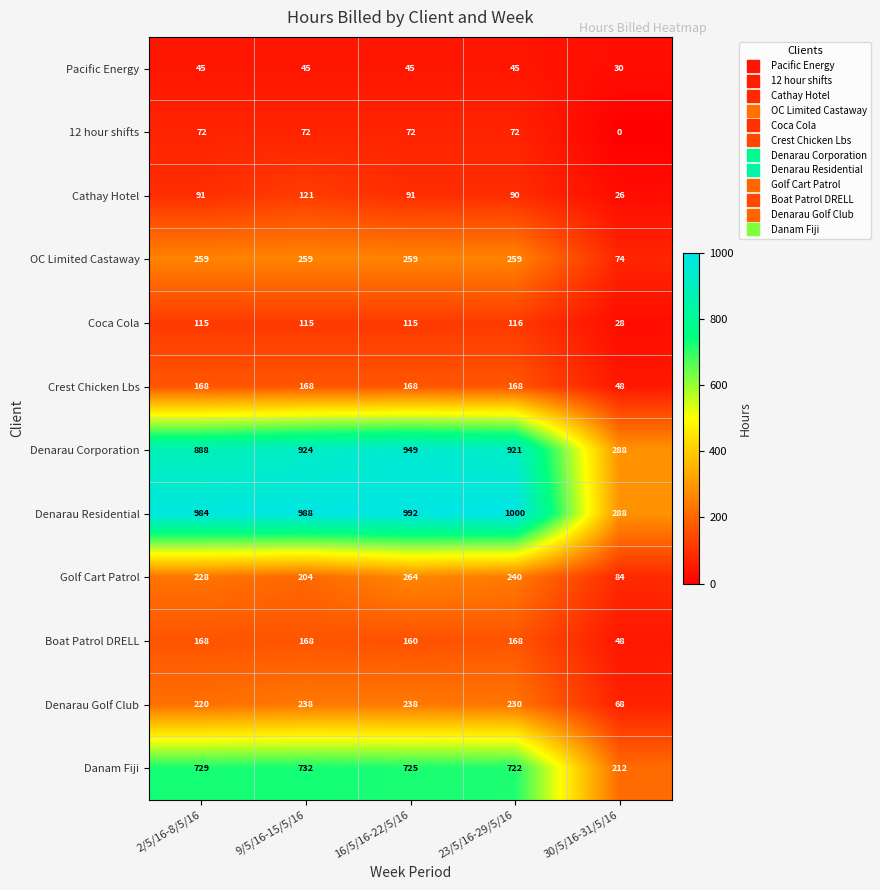

Which series changed the most between 16/5/16-22/5/16 and 30/5/16-31/5/16?

Denarau Residential